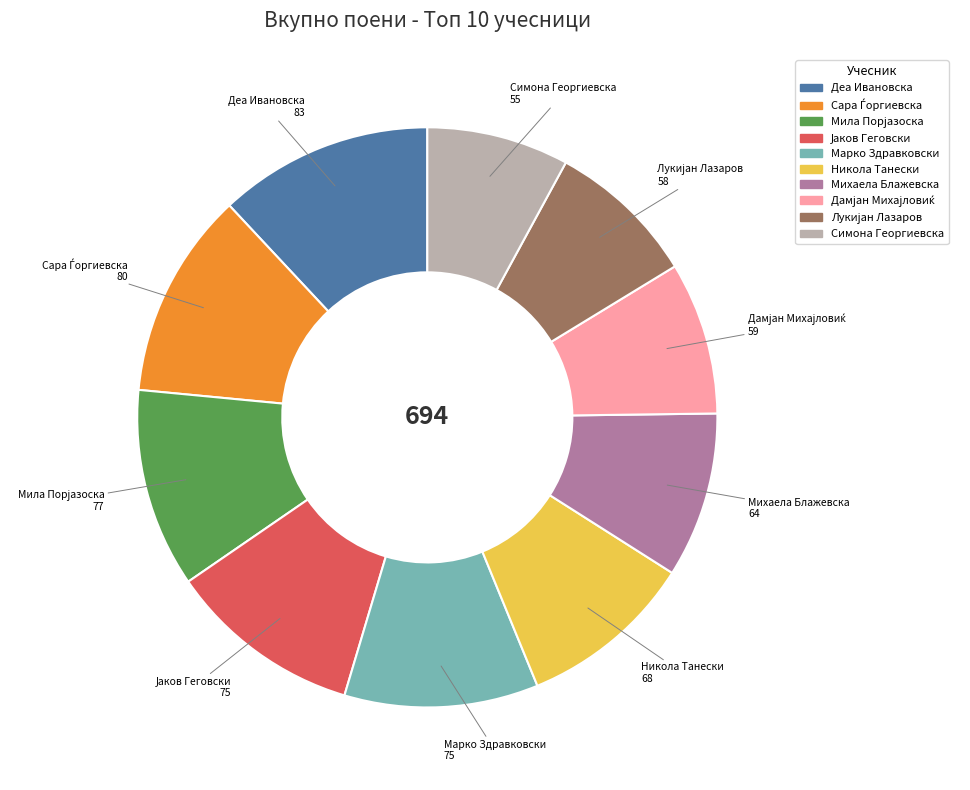

Is there a majority slice in this chart?

No